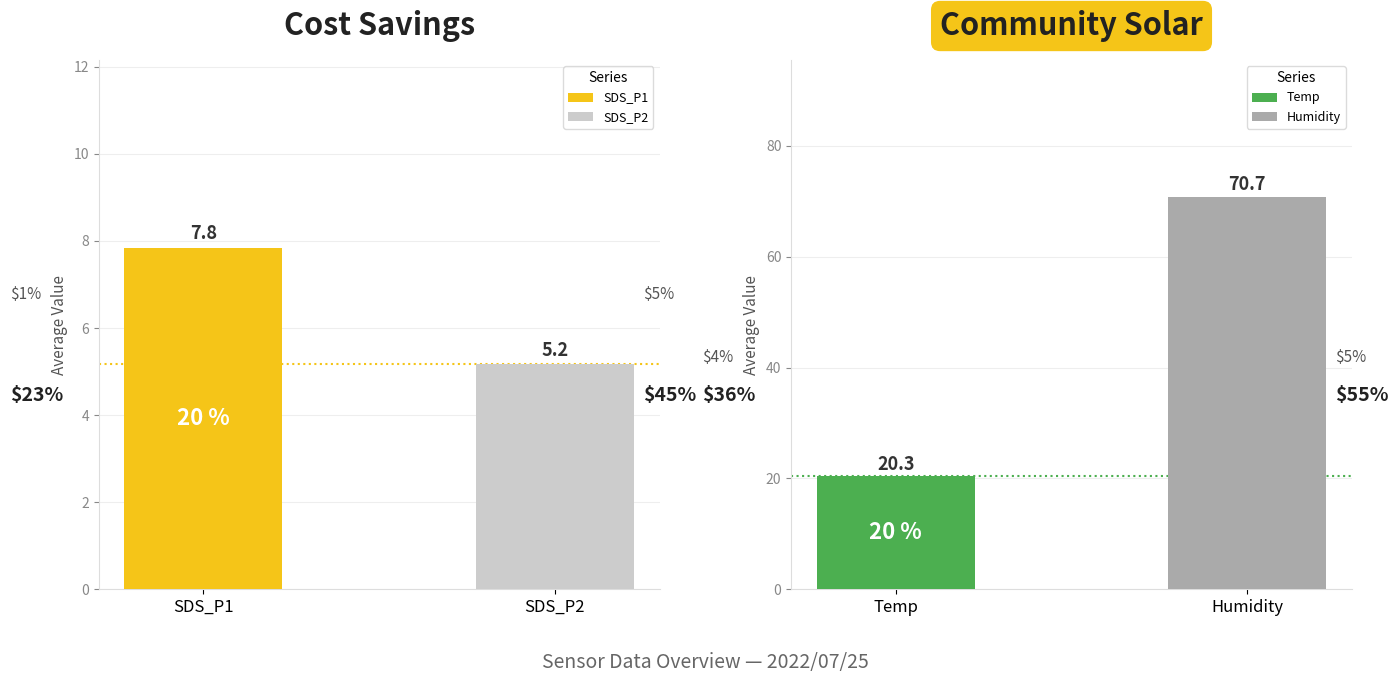

Which series has the widest spread of values?

Humidity